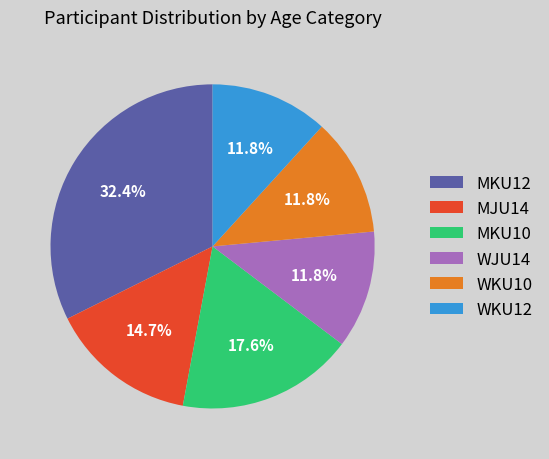

To the nearest percent, what is the average slice percentage?

17%